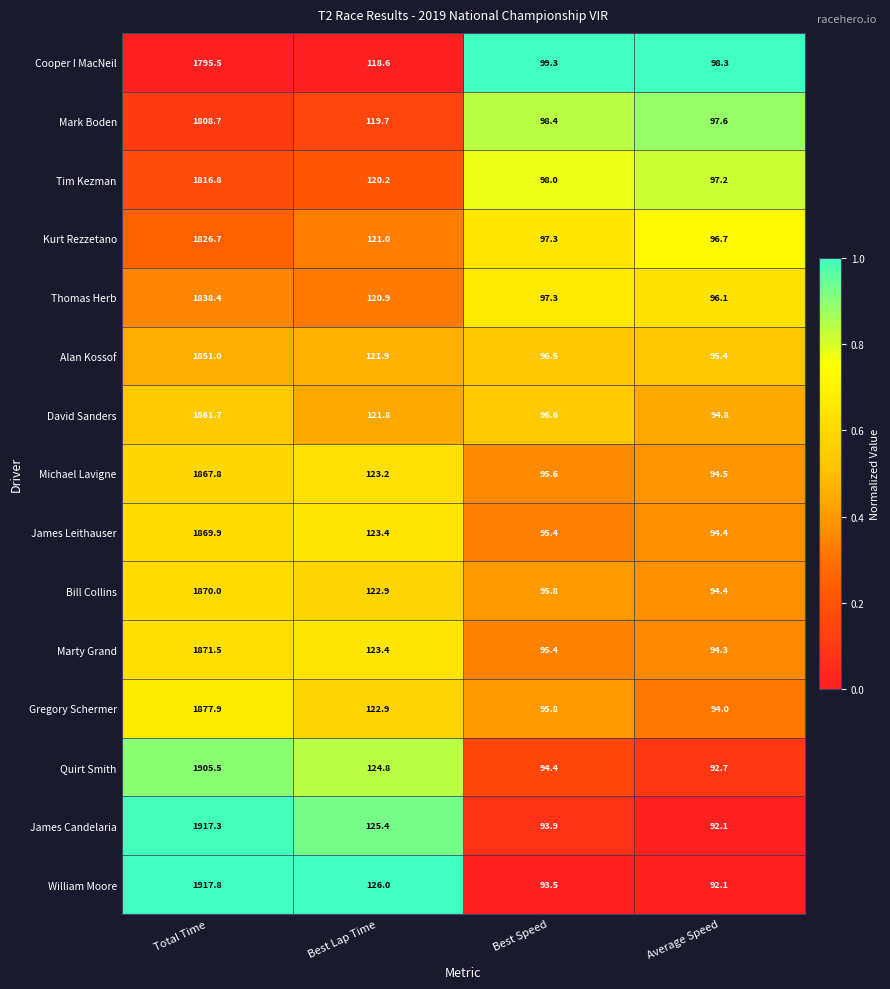

What is the average value of the Mark Boden series?

531.1